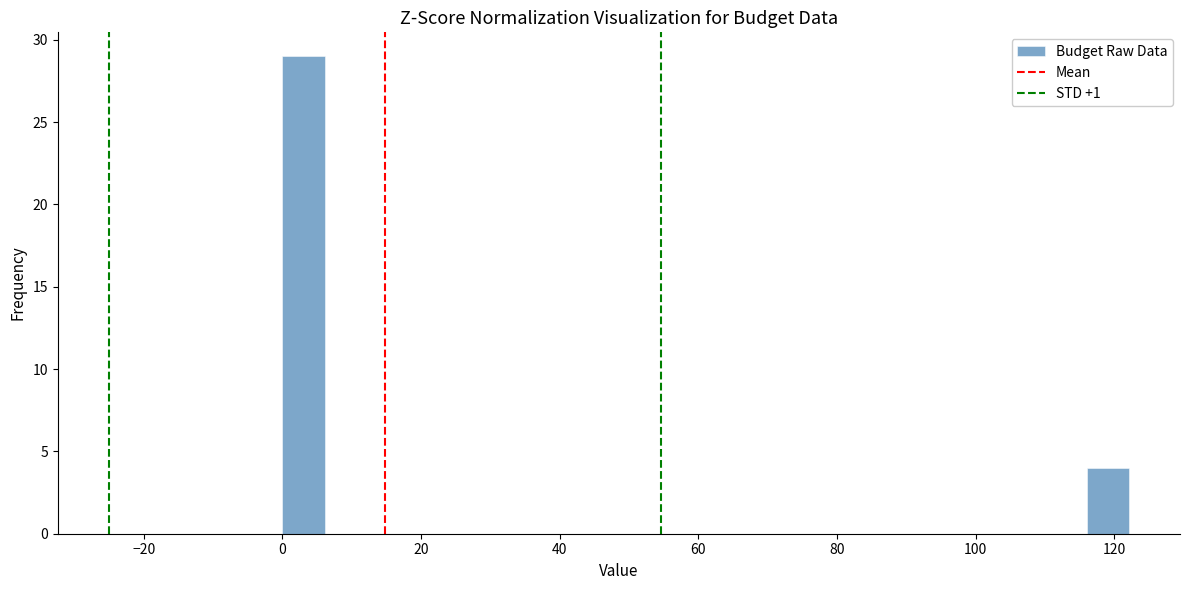

Around what value on the x-axis is the tallest bar? Give the approximate position of its centre, as read against the axis.

4